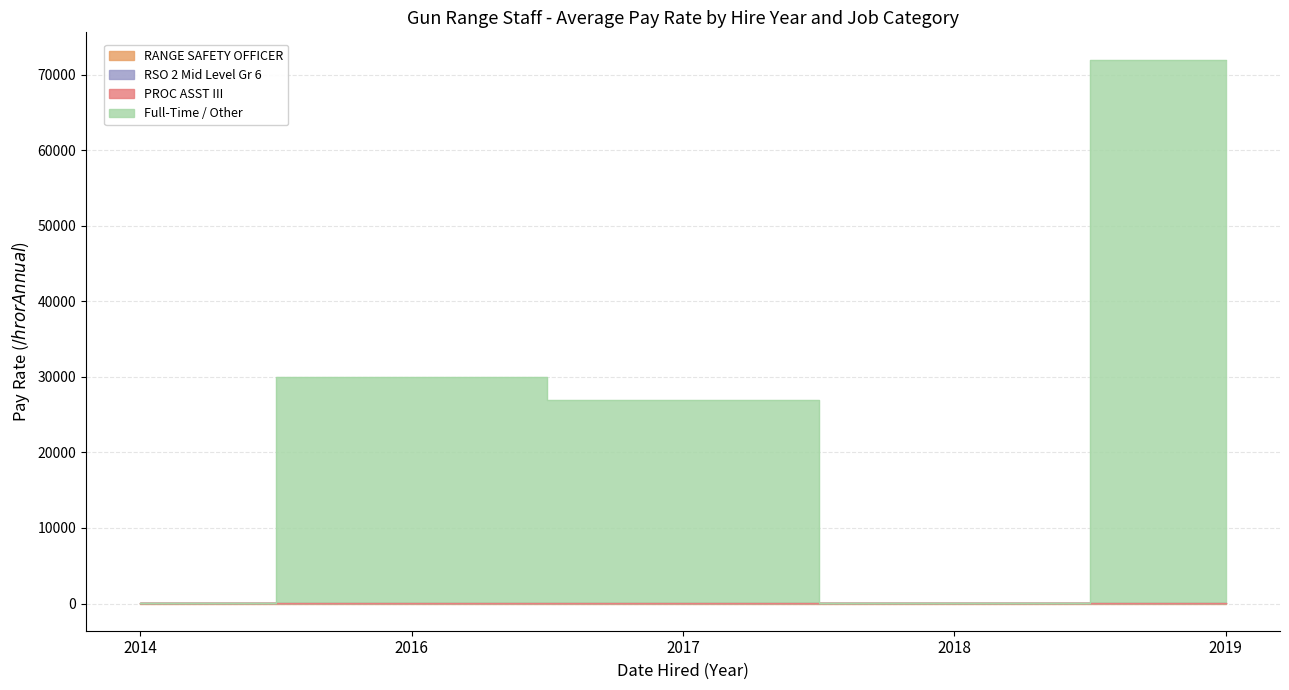

True or false: RSO 2 Mid Level Gr 6 and RANGE SAFETY OFFICER intersect in this chart.

False